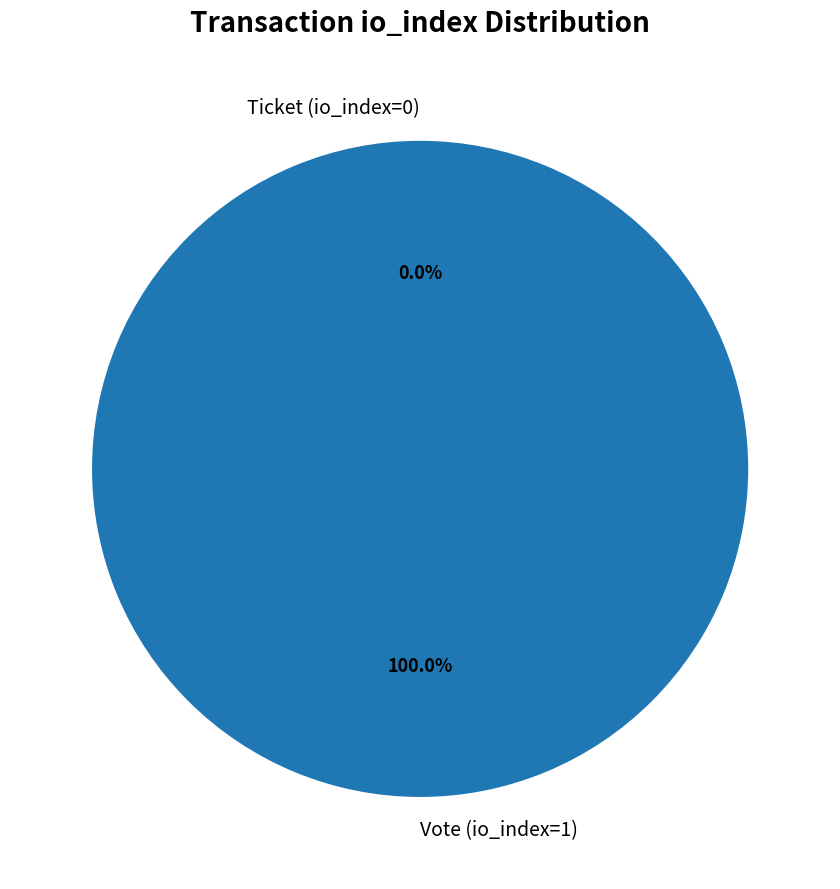

Rank the categories by value from highest to lowest.

Vote (io_index=1), Ticket (io_index=0)